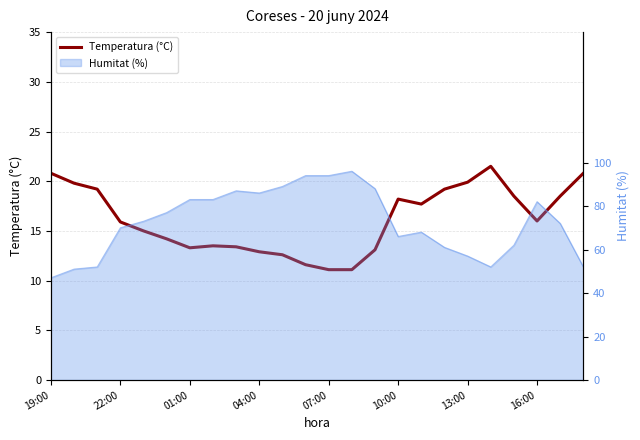

What is the value of the 14th point from the left?

11.1